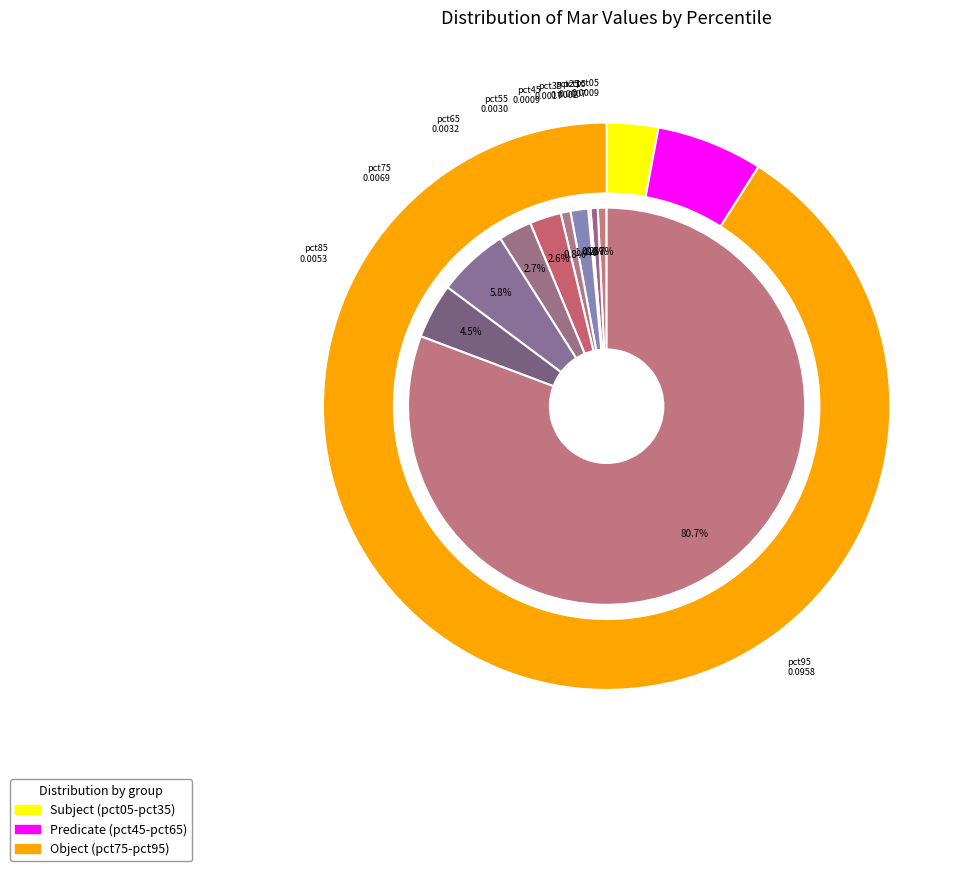

What percentage do pct05 and pct25 together represent?

0.9%